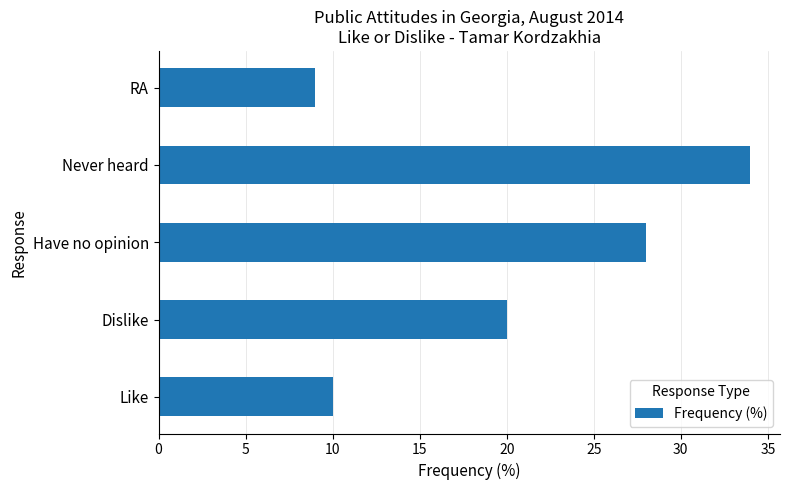

List the labels in order of value, smallest first.

RA, Like, Dislike, Have no opinion, Never heard